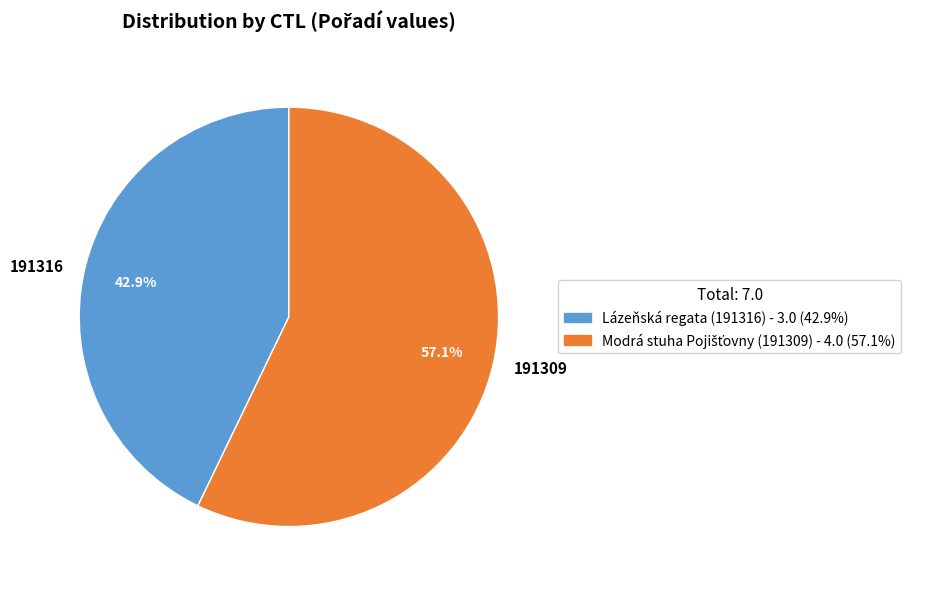

To the nearest percent, what portion does 191309 represent?

57%